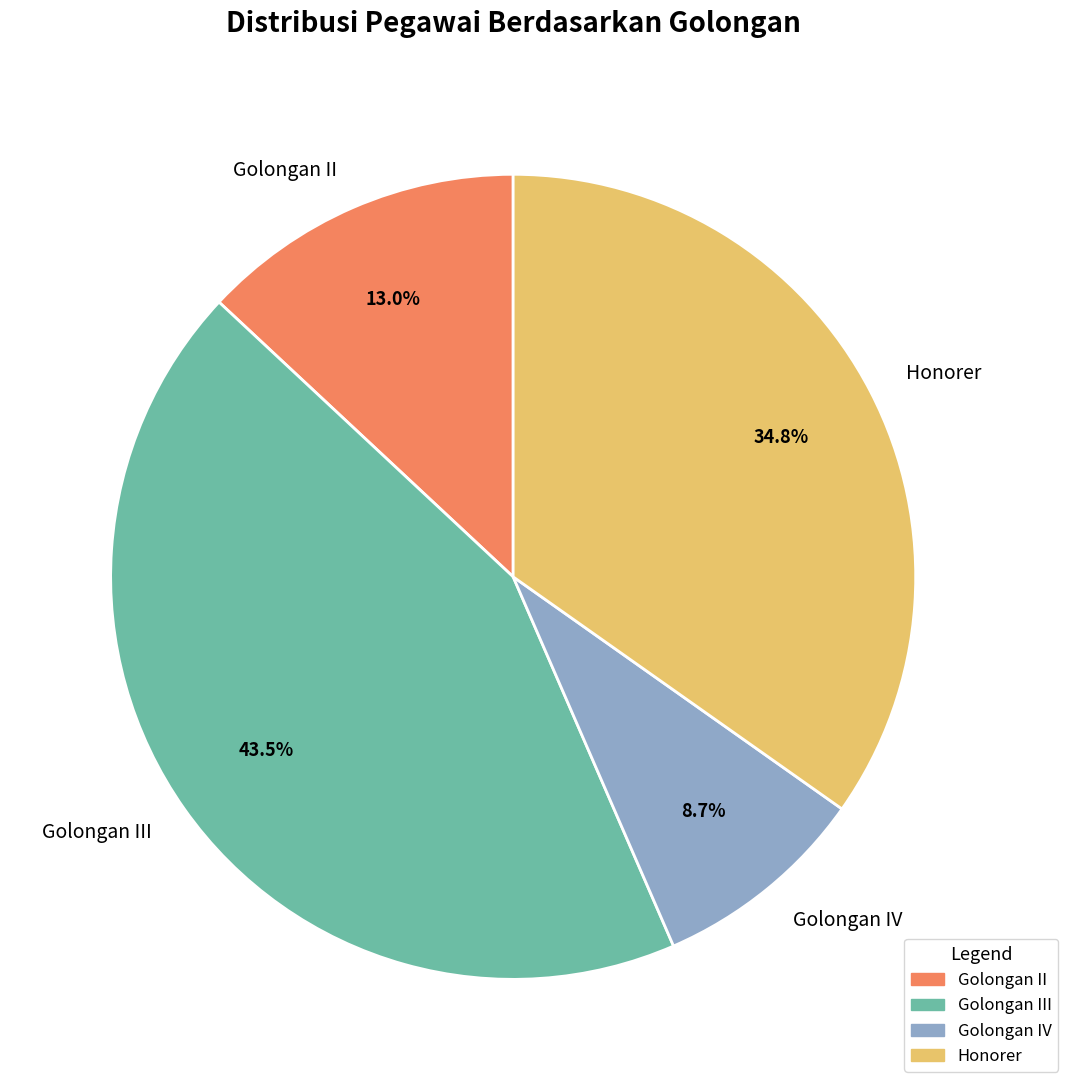

Between Golongan II and Honorer, which is larger?

Honorer